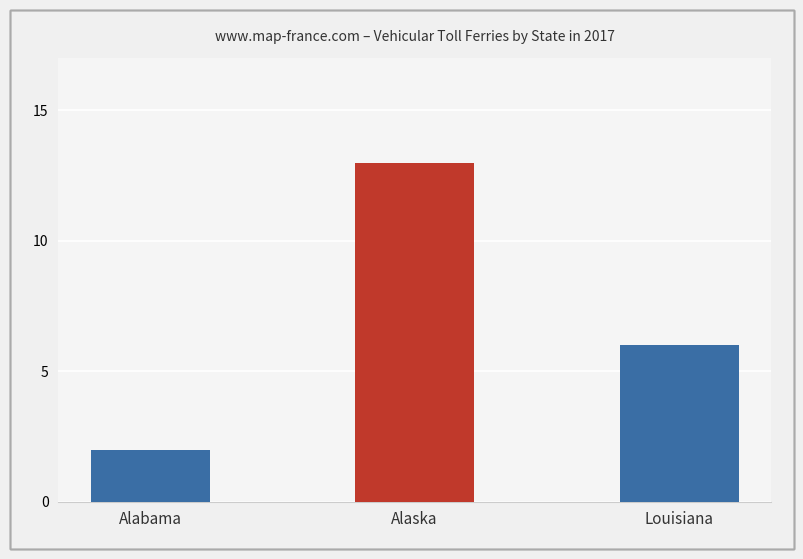

List the labels in order of value, largest first.

Alaska, Louisiana, Alabama